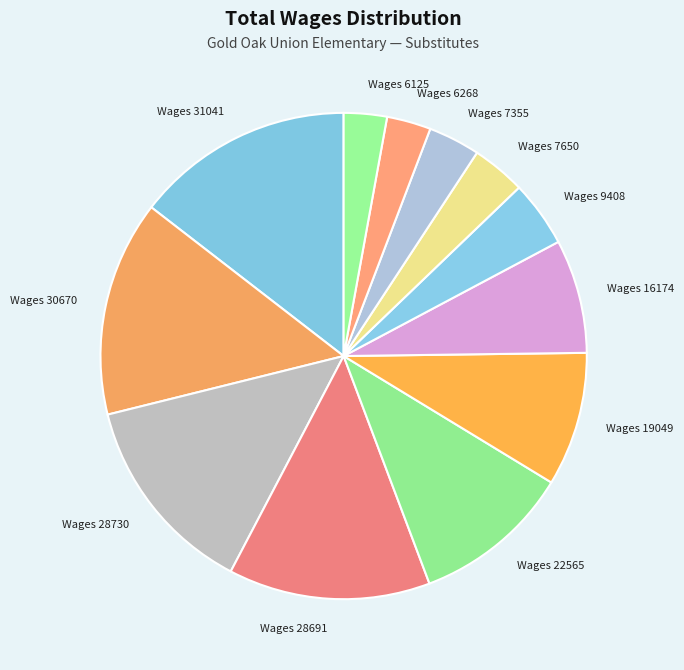

Is there any slice that represents more than half of the pie?

No